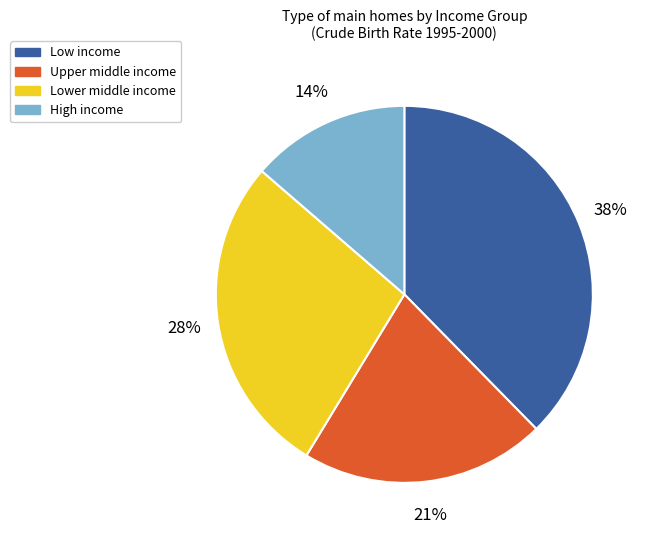

To the nearest percent, what is the difference between the Lower middle income and High income slice percentages?

14%